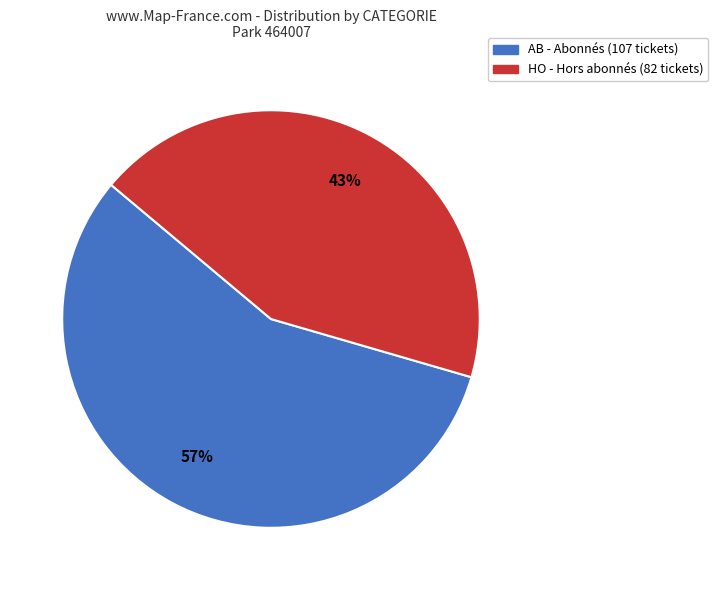

Does HO represent more than half of the total?

No